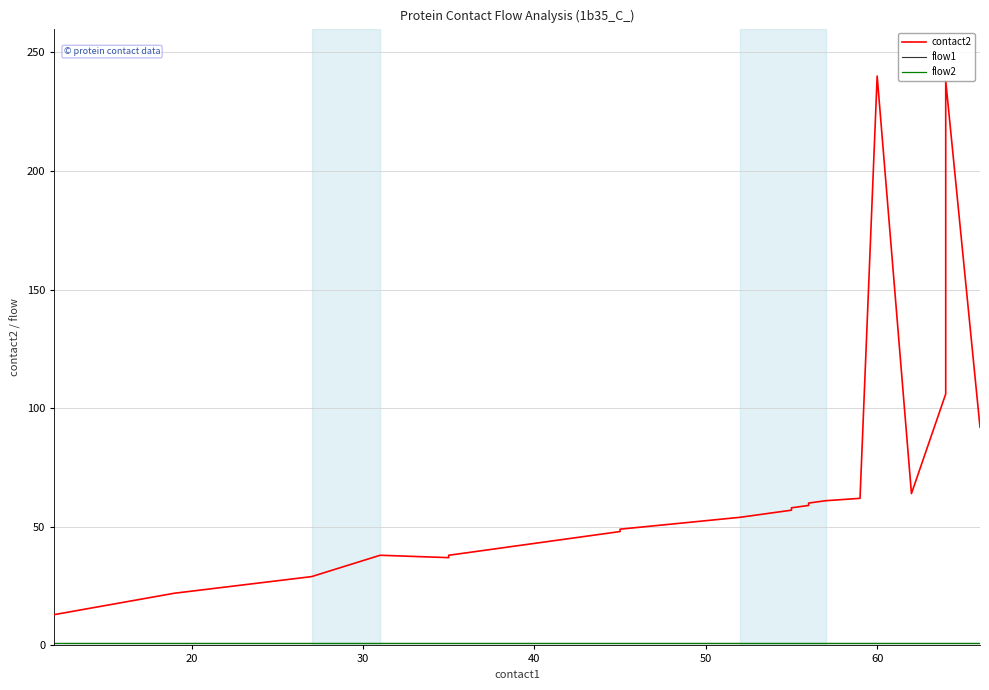

True or false: flow1 and contact2 intersect in this chart.

False